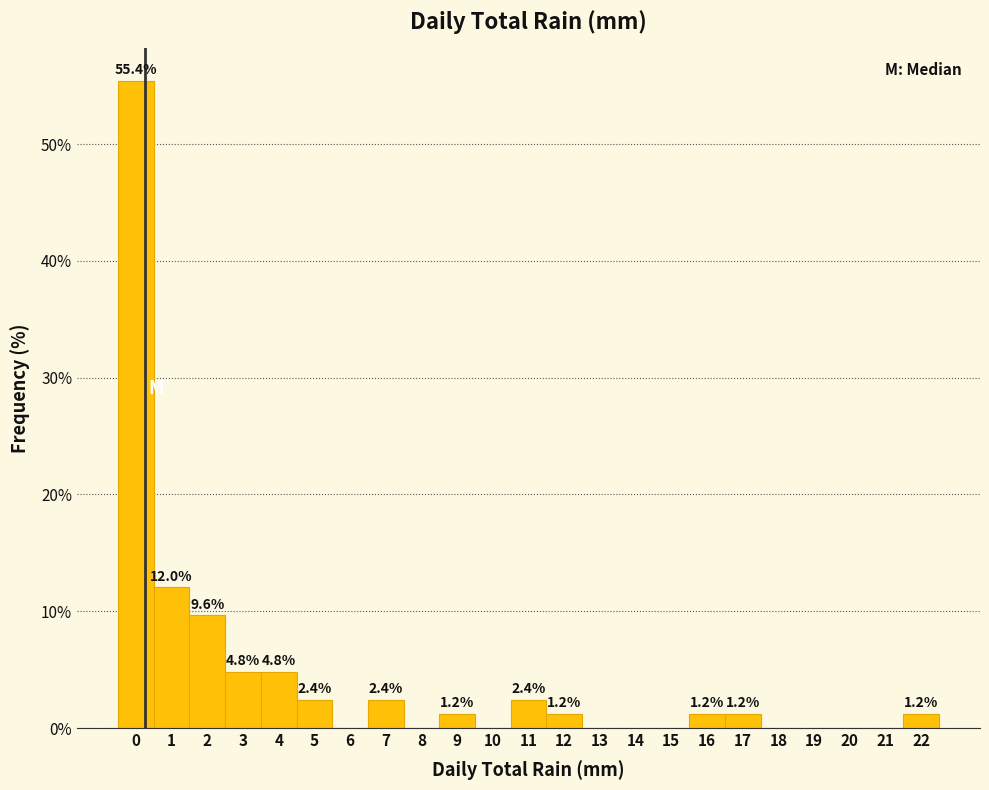

Reading left to right, transcribe all the data shown in this chart.

0=55.4	1=12.0	2=9.6	3=4.8	4=4.8	5=2.4	6=0.0	7=2.4	8=0.0	9=1.2	10=0.0	11=2.4	12=1.2	13=0.0	14=0.0	15=0.0	16=1.2	17=1.2	18=0.0	19=0.0	20=0.0	21=0.0	22=1.2